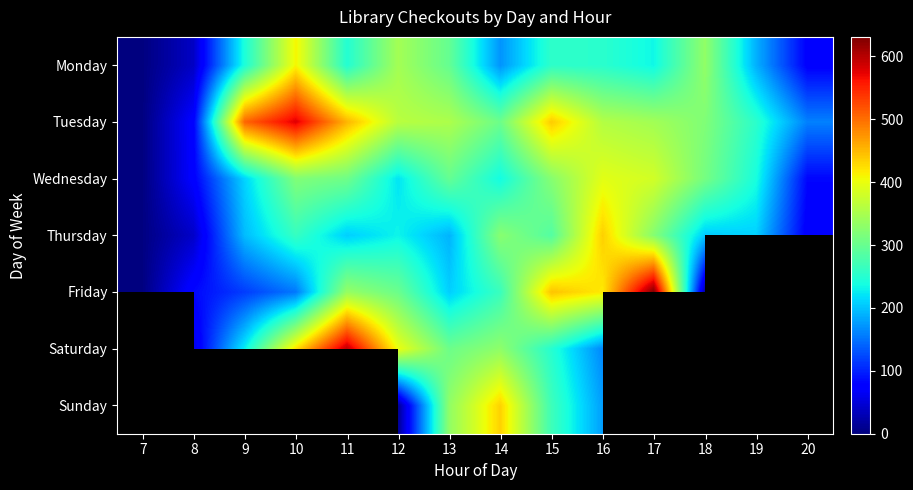

What is the difference between the second highest and minimum values in the Wednesday series?

380.0